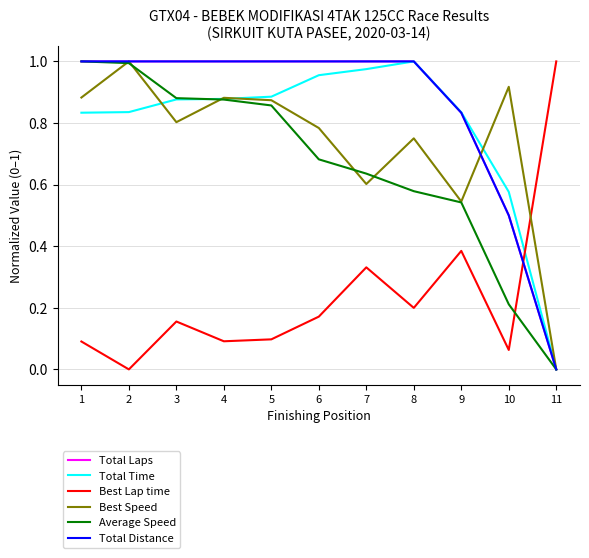

Which series ends up on top after the final intersection of Total Time and Best Lap time?

Best Lap time